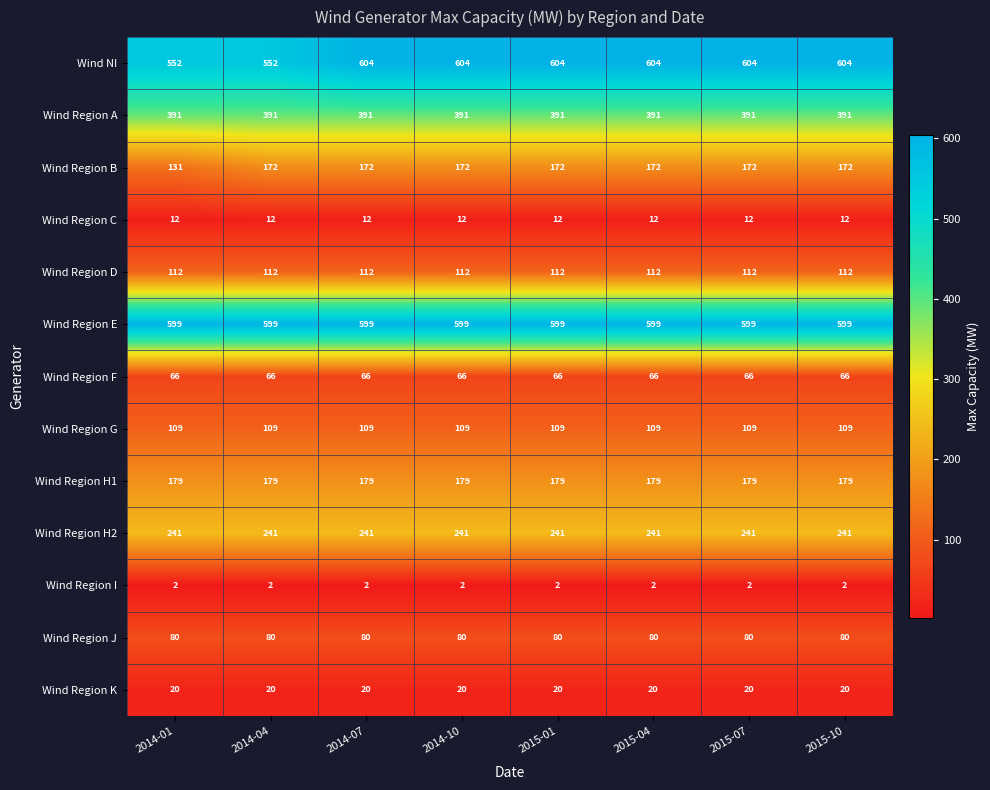

Which series has the widest spread of values?

Wind NI